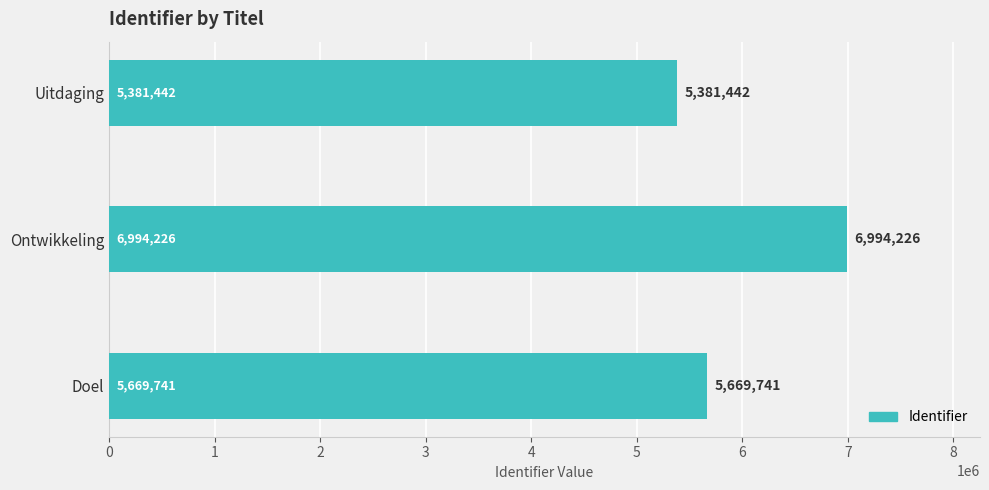

What is the smallest value displayed?

5381442